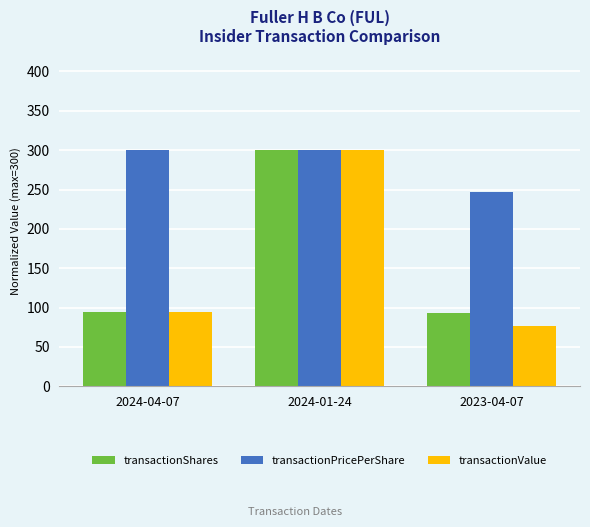

At how many categories does at least one series exceed 243?

3